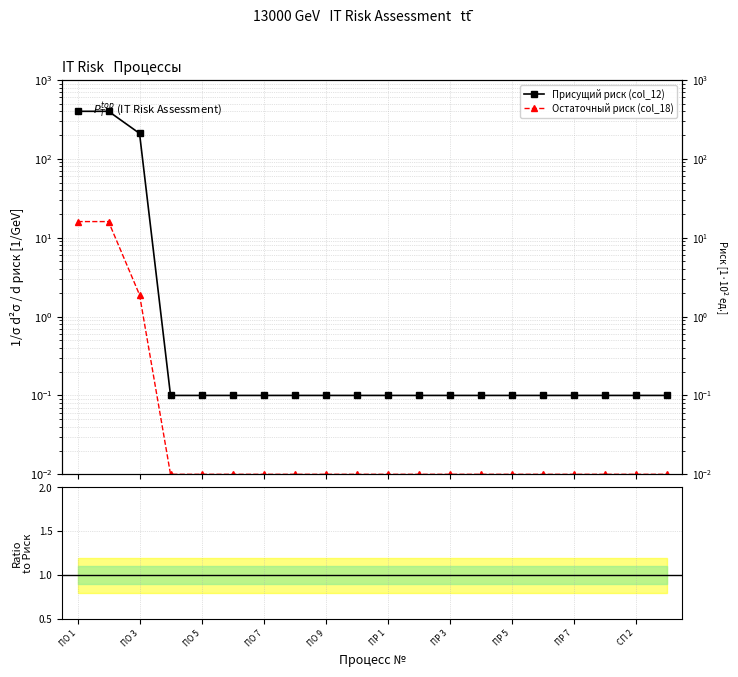

Count the number of categories in the chart.

20